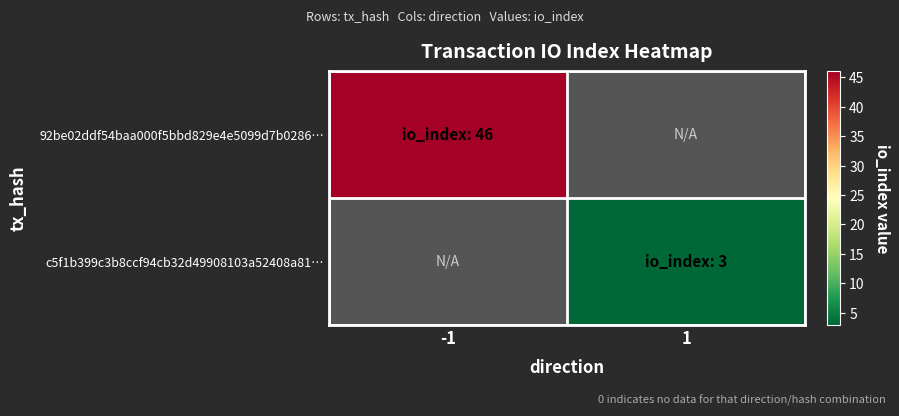

How many data points does each series have?

2